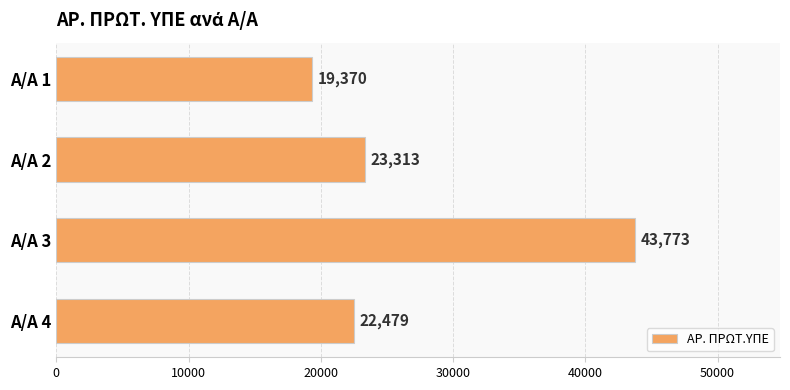

List the labels in order of value, largest first.

Α/Α 3, Α/Α 2, Α/Α 4, Α/Α 1